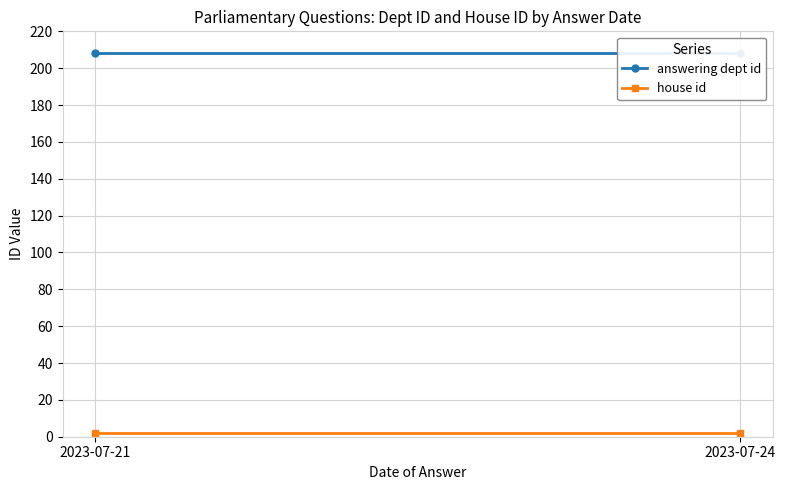

At how many categories does at least one series exceed 27?

2